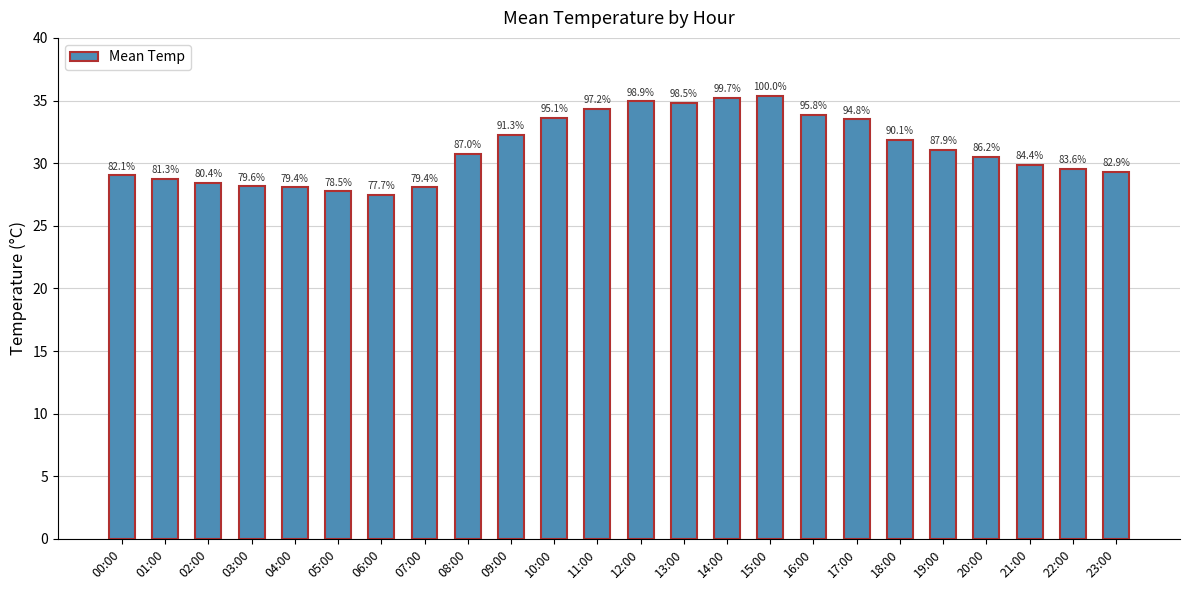

Read the value at 10:00.

33.6